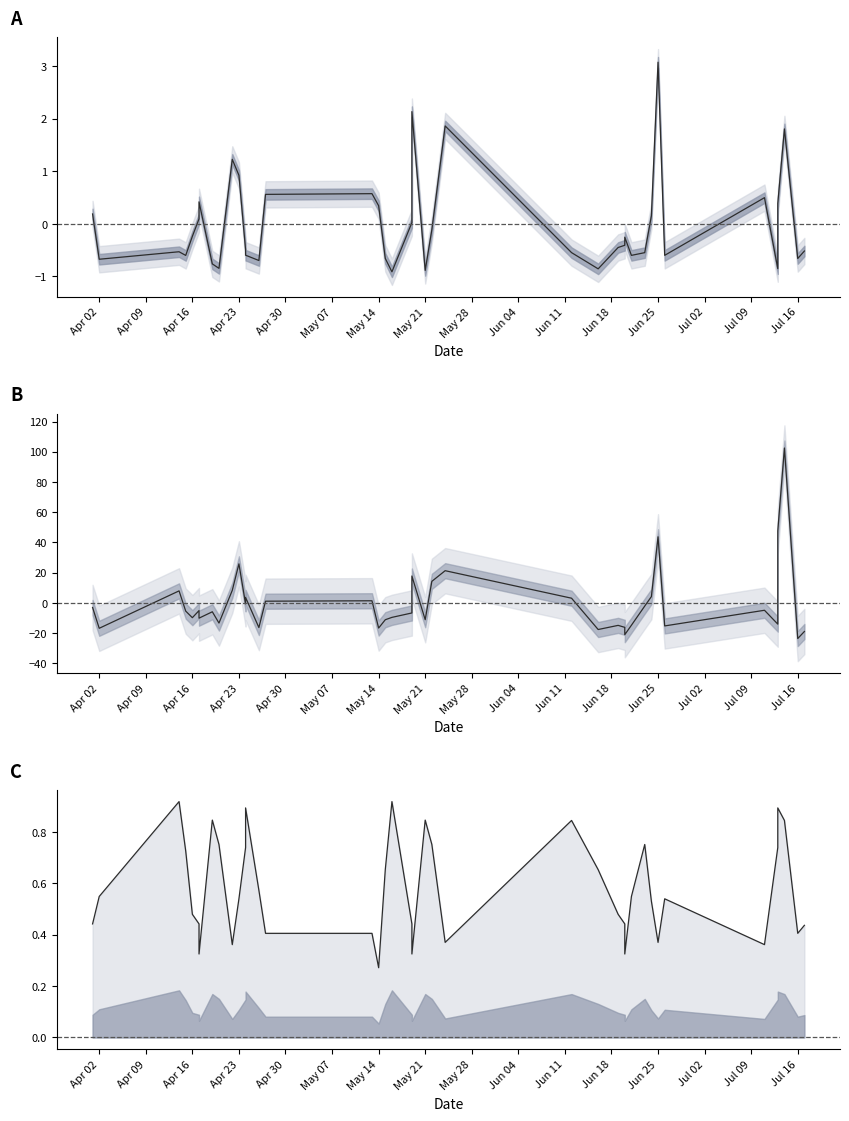

Where do dnbrad and adjust_mult_nadir_norm first cross each other?

2012-04-17 and 2012-04-17